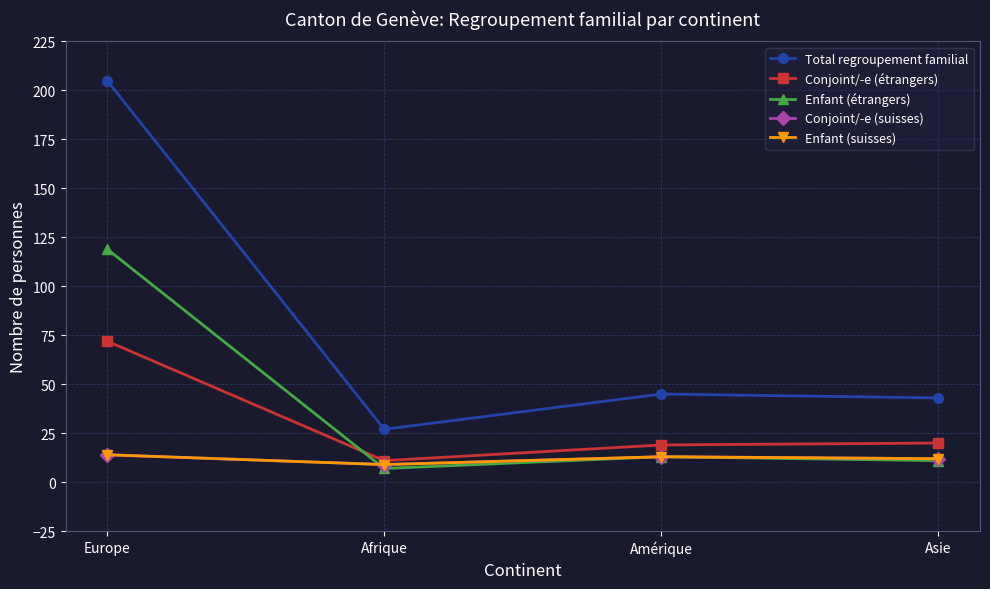

What is the sum of the Conjoint/-e (suisses) values at Afrique and Asie?

21